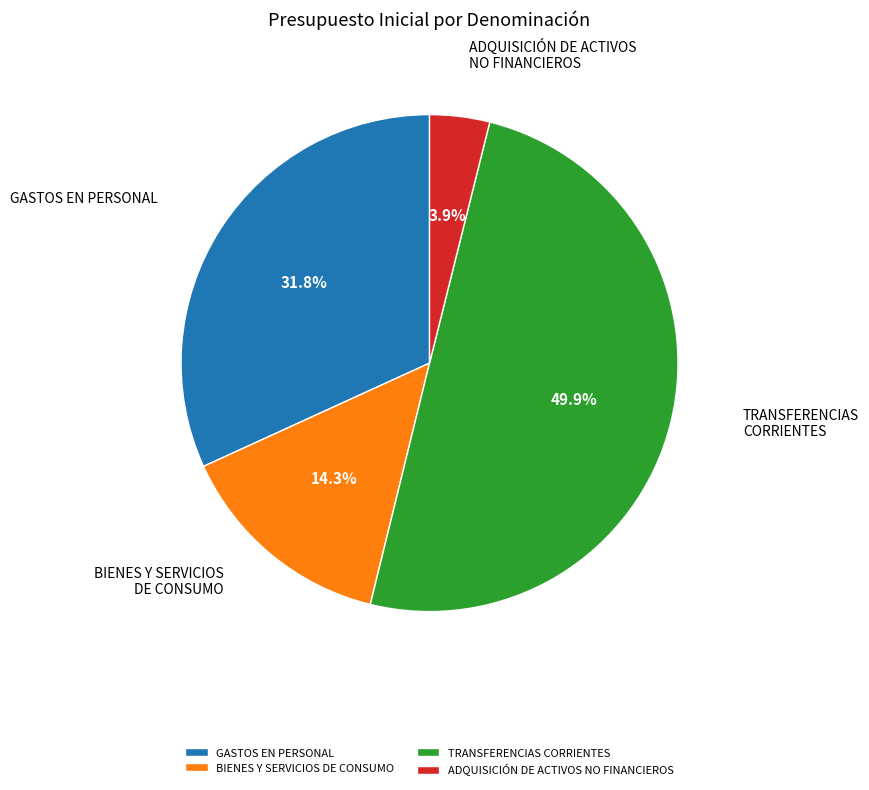

To the nearest percent, what is the average slice percentage?

25%